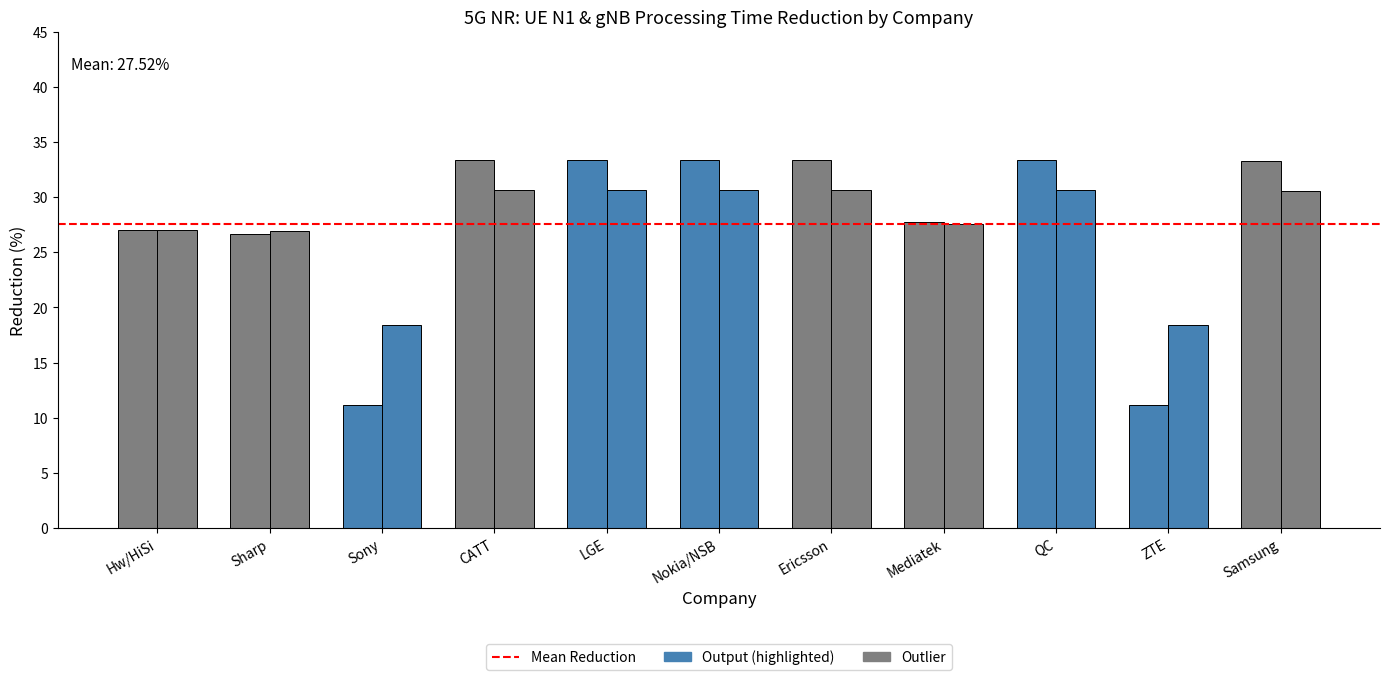

Which series has the widest spread of values?

Reduction UE N1 (%)